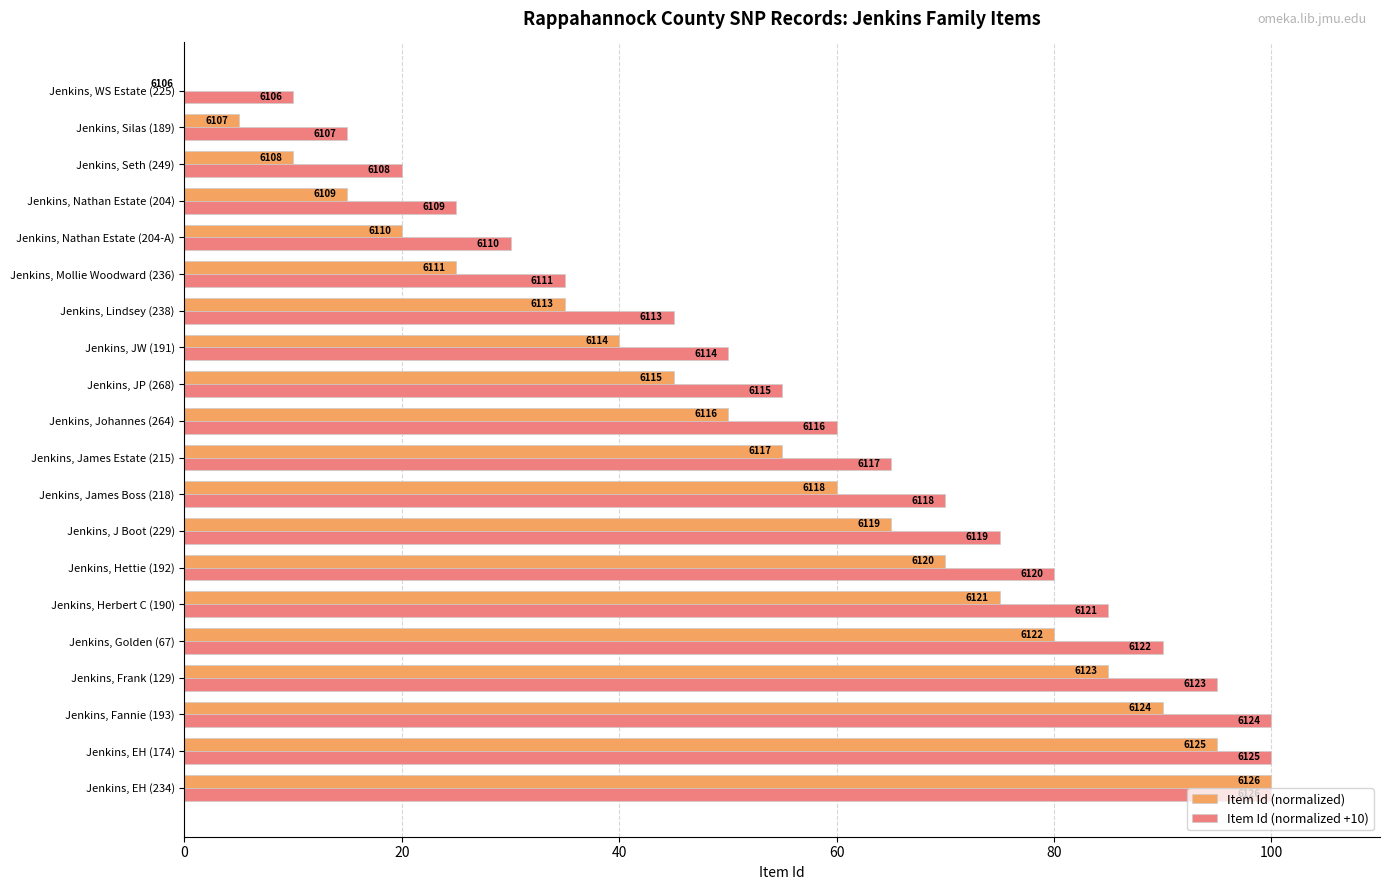

What are all the series names shown in the legend?

Item Id (normalized), Item Id (normalized +10)